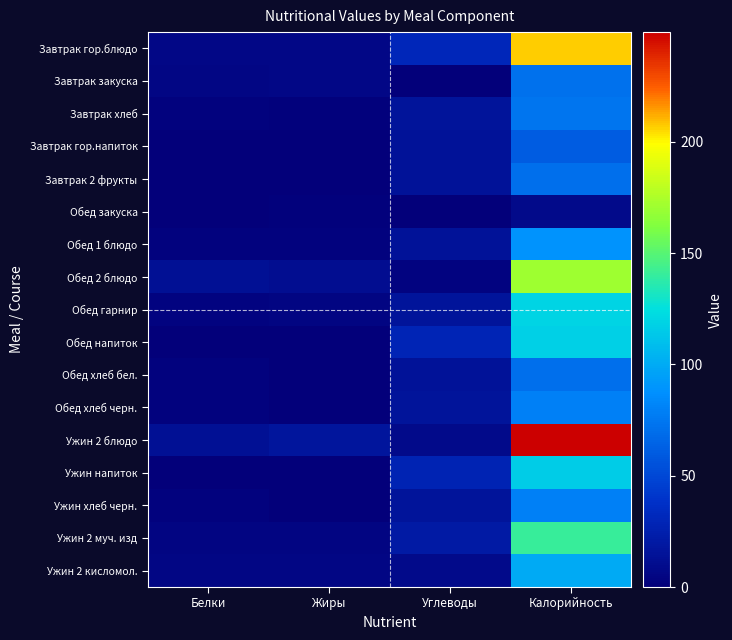

Reading left to right, what are all the values shown in this chart?

Завтрак гор.блюдо: Белки=6.1	Жиры=6.6	Углеводы=30.7	Калорийность=207.1
Завтрак закуска: Белки=5.0	Жиры=6.0	Углеводы=0.0	Калорийность=72.0
Завтрак хлеб: Белки=2.0	Жиры=1.0	Углеводы=15.9	Калорийность=73.9
Завтрак гор.напиток: Белки=0.1	Жиры=0.0	Углеводы=15.2	Калорийность=60.5
Завтрак 2 фрукты: Белки=0.6	Жиры=0.6	Углеводы=14.7	Калорийность=70.5
Обед закуска: Белки=0.5	Жиры=1.5	Углеводы=0.5	Калорийность=8.5
Обед 1 блюдо: Белки=2.3	Жиры=2.3	Углеводы=14.7	Калорийность=88.8
Обед 2 блюдо: Белки=13.4	Жиры=11.4	Углеводы=3.8	Калорийность=171.4
Обед гарнир: Белки=3.1	Жиры=4.8	Углеводы=15.9	Калорийность=119.0
Обед напиток: Белки=0.3	Жиры=0.1	Углеводы=29.1	Калорийность=117.5
Обед хлеб бел.: Белки=2.3	Жиры=0.2	Углеводы=14.8	Калорийность=70.5
Обед хлеб черн.: Белки=2.6	Жиры=0.5	Углеводы=15.8	Калорийность=79.2
Ужин 2 блюдо: Белки=12.7	Жиры=17.4	Углеводы=8.7	Калорийность=249.3
Ужин напиток: Белки=0.7	Жиры=0.1	Углеводы=28.0	Калорийность=115.5
Ужин хлеб черн.: Белки=2.6	Жиры=0.5	Углеводы=15.8	Калорийность=79.2
Ужин 2 муч. изд: Белки=4.2	Жиры=4.5	Углеводы=20.9	Калорийность=141.1
Ужин 2 кисломол.: Белки=5.8	Жиры=5.0	Углеводы=8.0	Калорийность=100.2